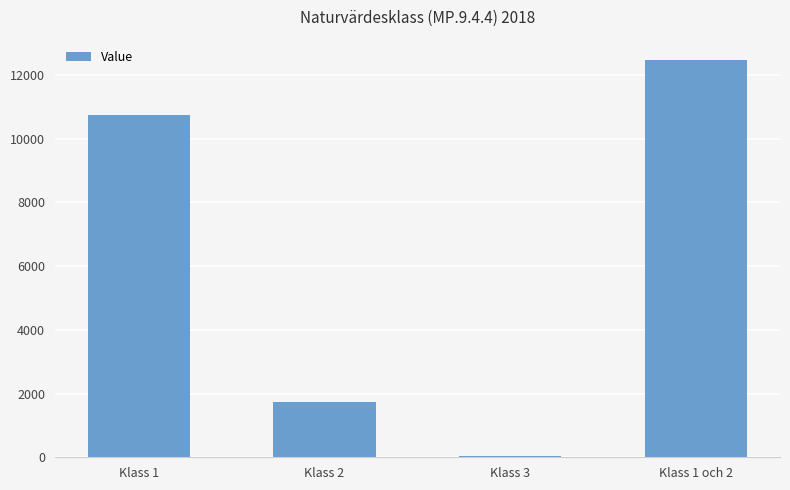

Where is the data nearest to the value 6254?

Klass 1